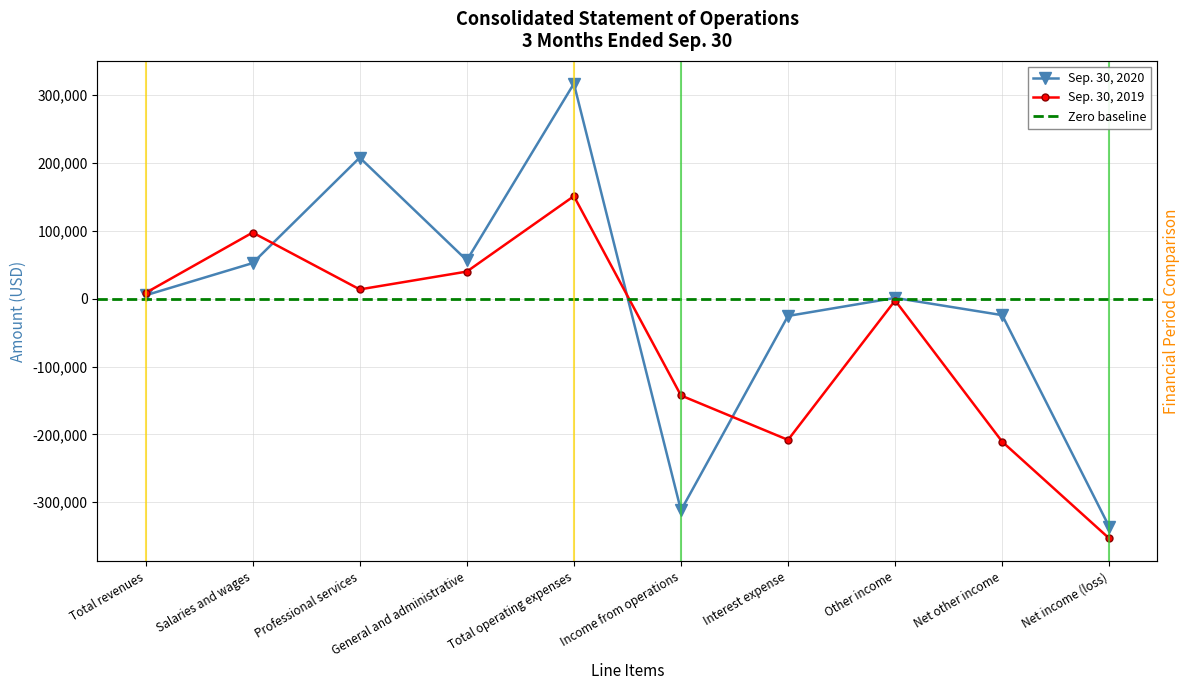

Reading left to right, list all the values displayed in this chart.

Sep. 30, 2020: 5000	52500	207942	56581	317022	-312022	-25411	1170	-24241	-336264
Sep. 30, 2019: 8531	97500	13700	39982	151182	-142651	-208129	-2652	-210781	-353432